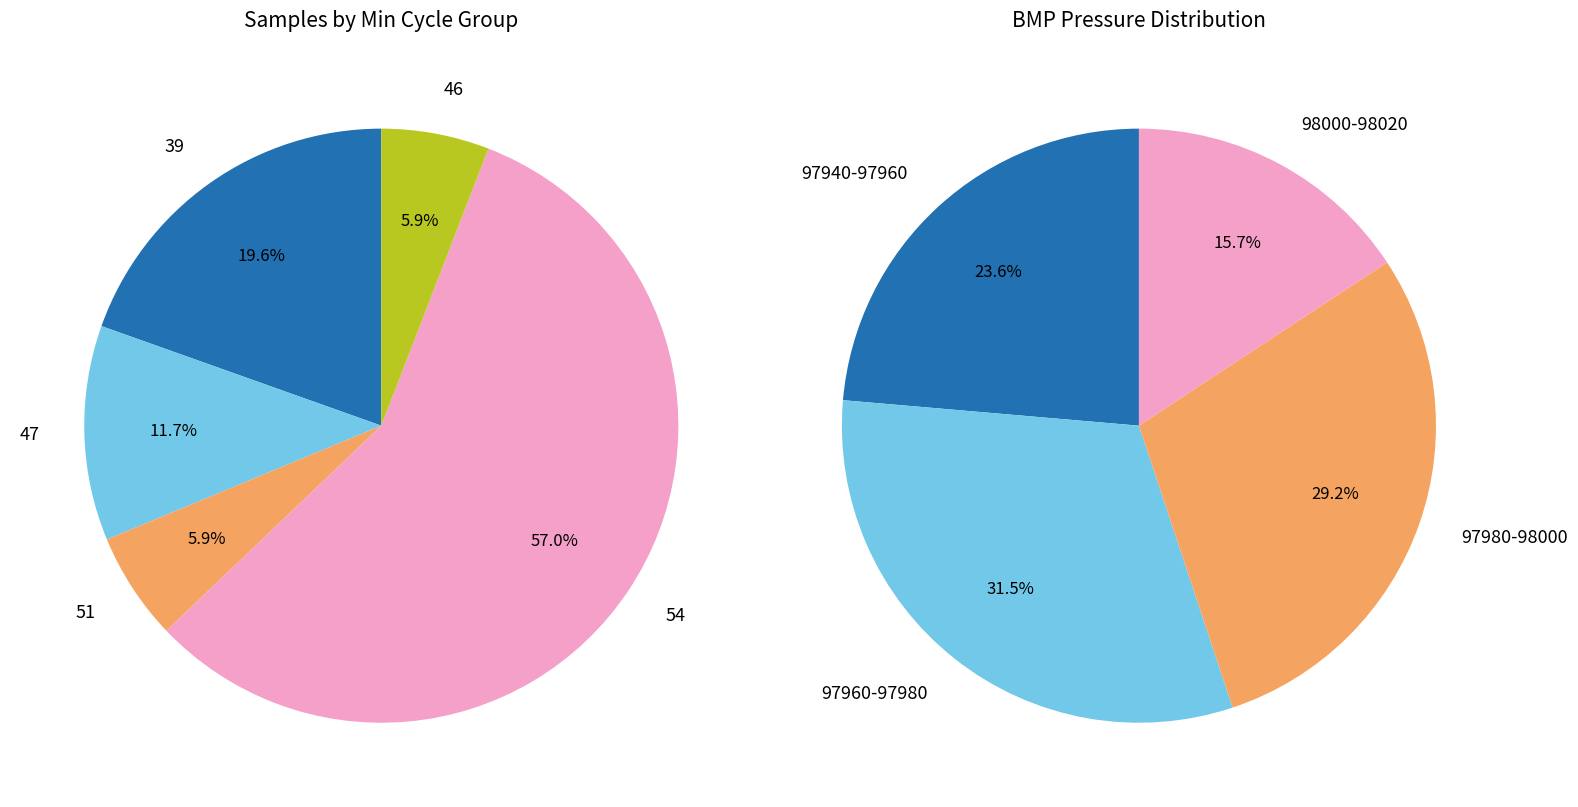

Is it true that 54 is 1% of the pie?

False